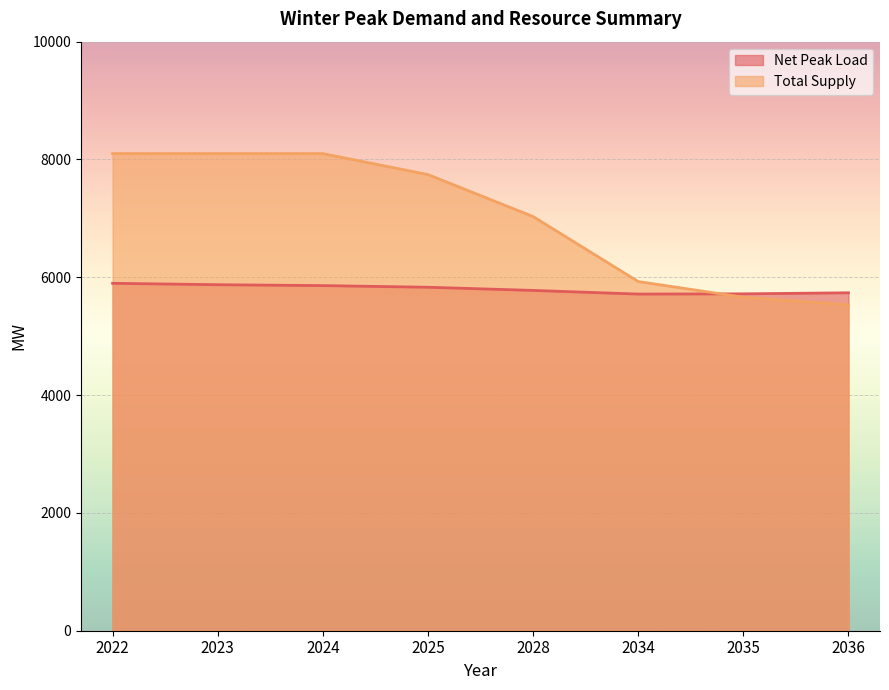

What is the value of the Total Supply point at the 8th from the left?

5534